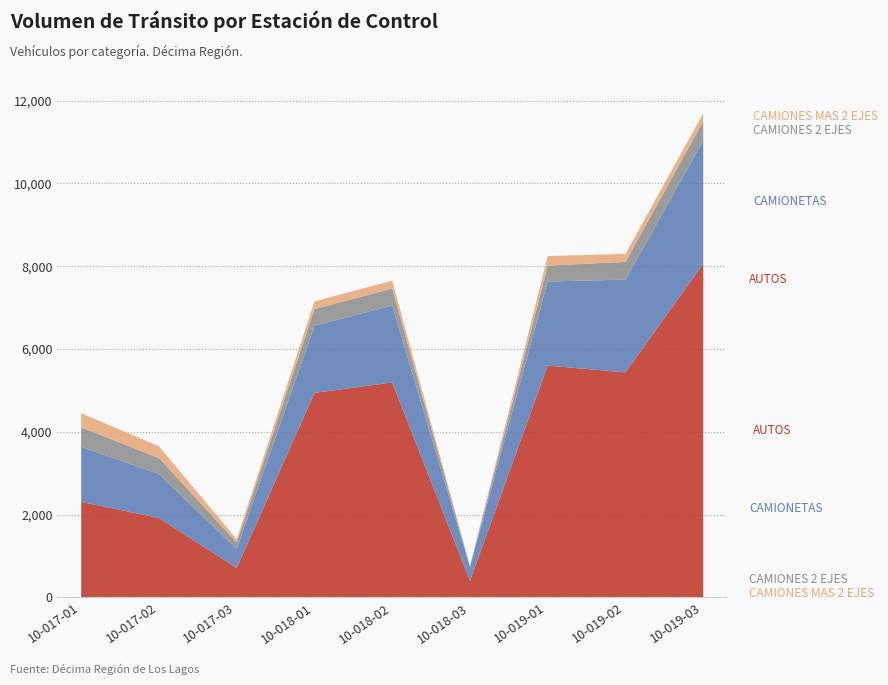

What position from the right is 10-019-03?

1